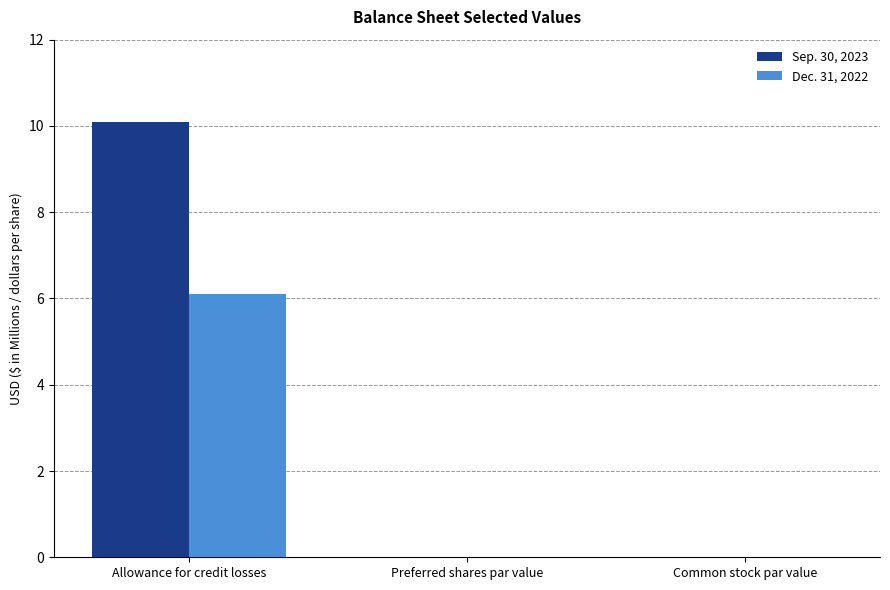

What is the sum of all Dec. 31, 2022 values?

6.1